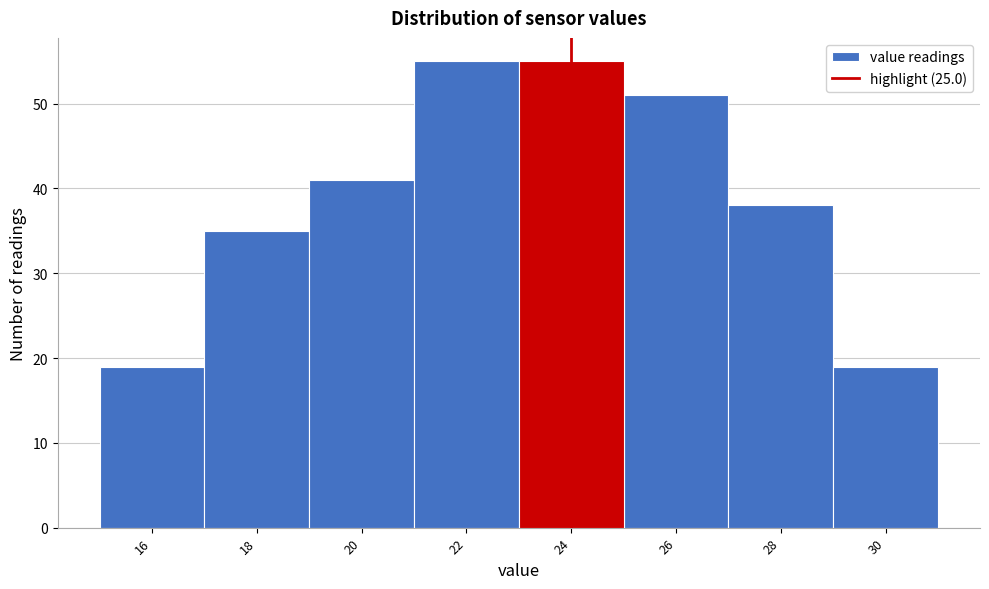

Reading left to right, what are all the values shown in this chart?

19	35	41	55	55	51	38	19